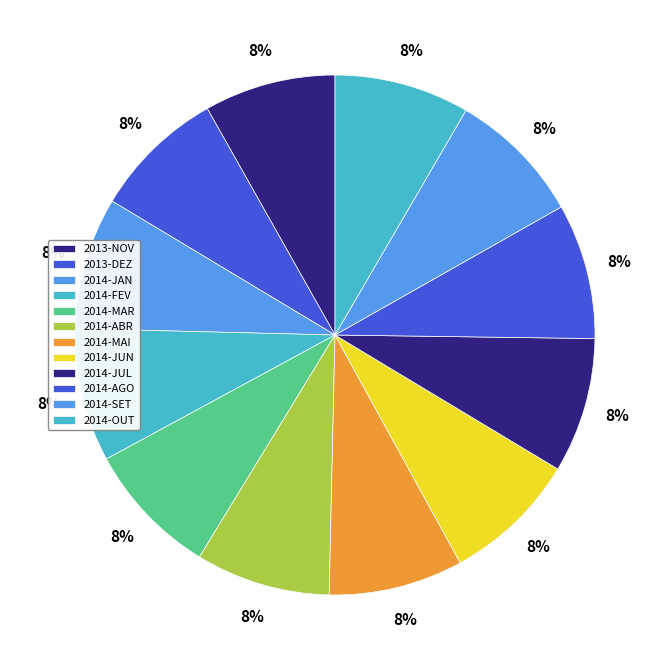

How many slices are in this pie chart?

12